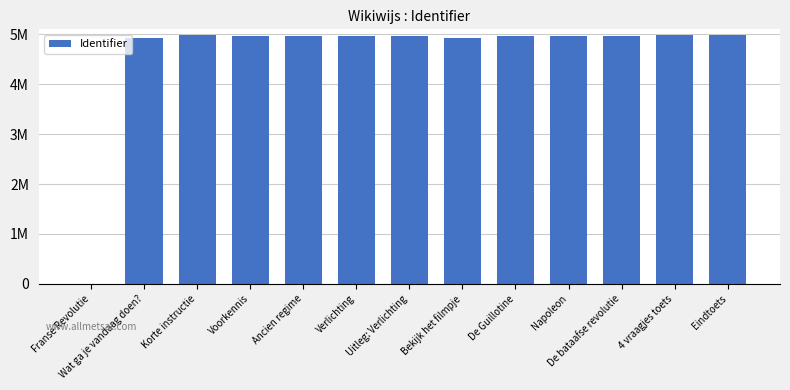

Are the bars horizontal?

No